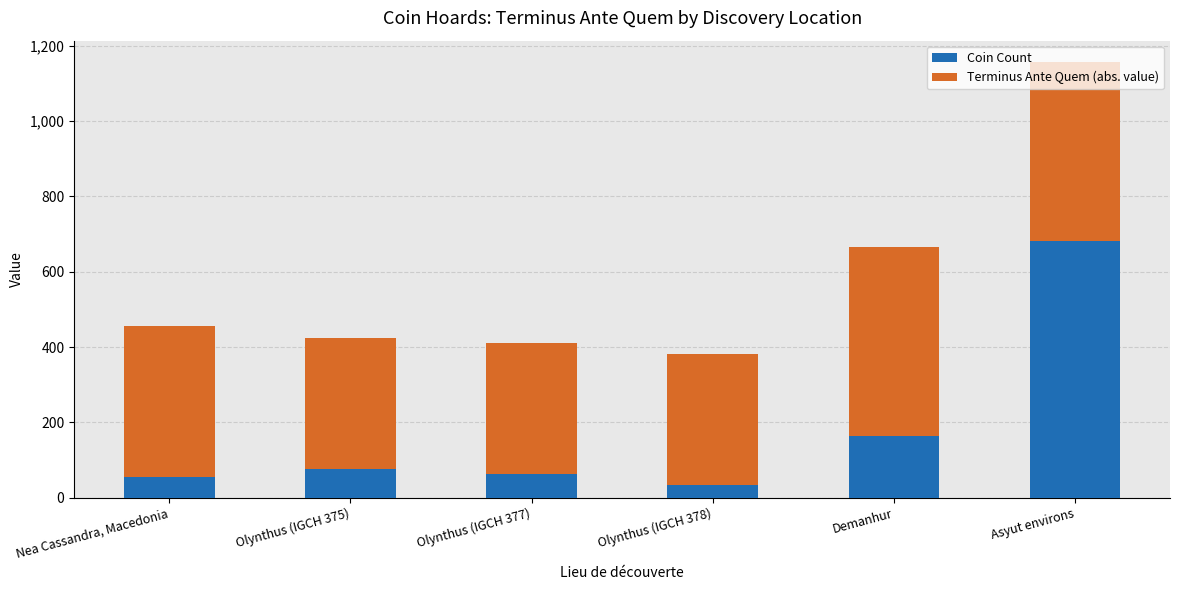

Rank the categories by Coin Count value from lowest to highest.

Olynthus (IGCH 378), Nea Cassandra, Macedonia, Olynthus (IGCH 377), Olynthus (IGCH 375), Demanhur, Asyut environs